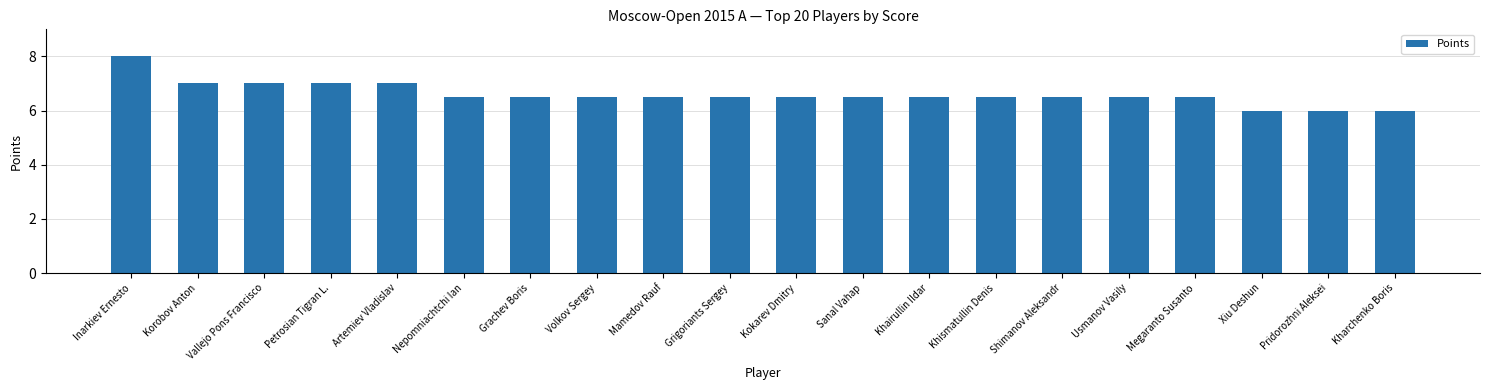

What value does the data have at Kharchenko Boris?

6.0